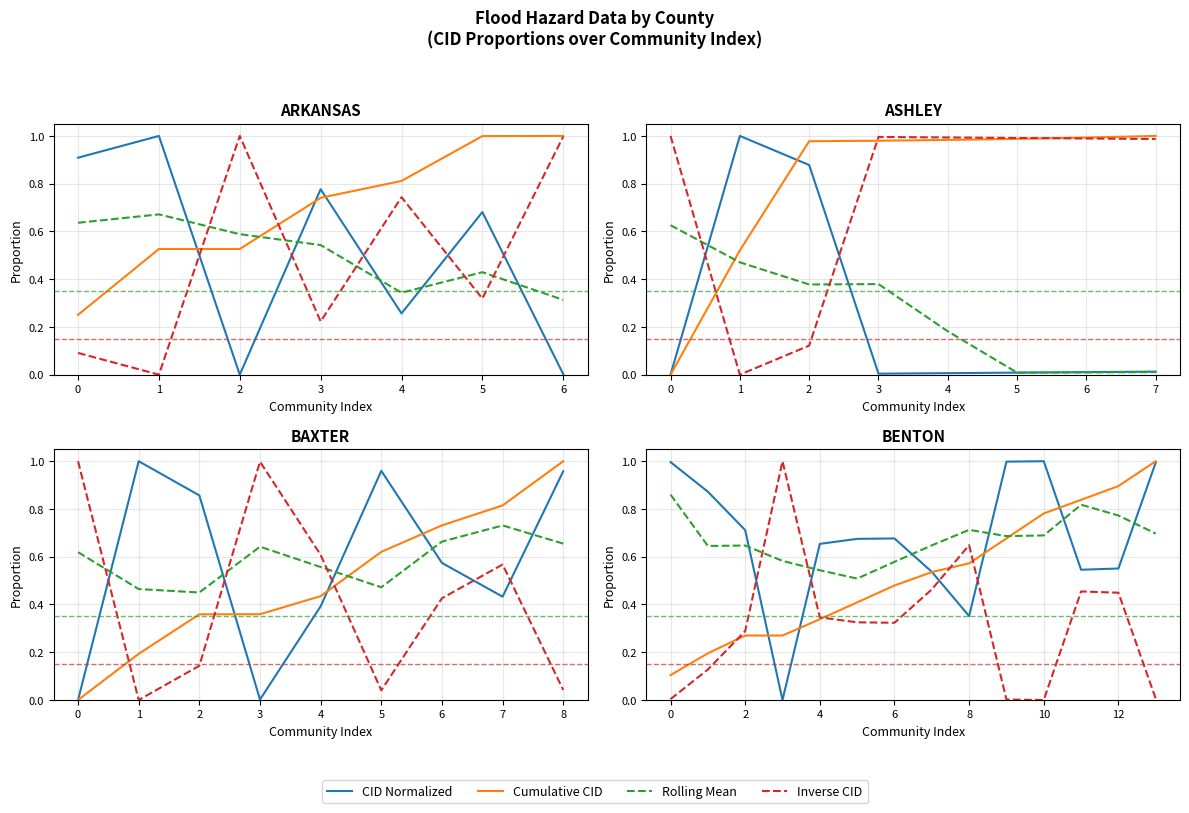

What is the value of the CID Normalized point at the 5th from the left?

0.7